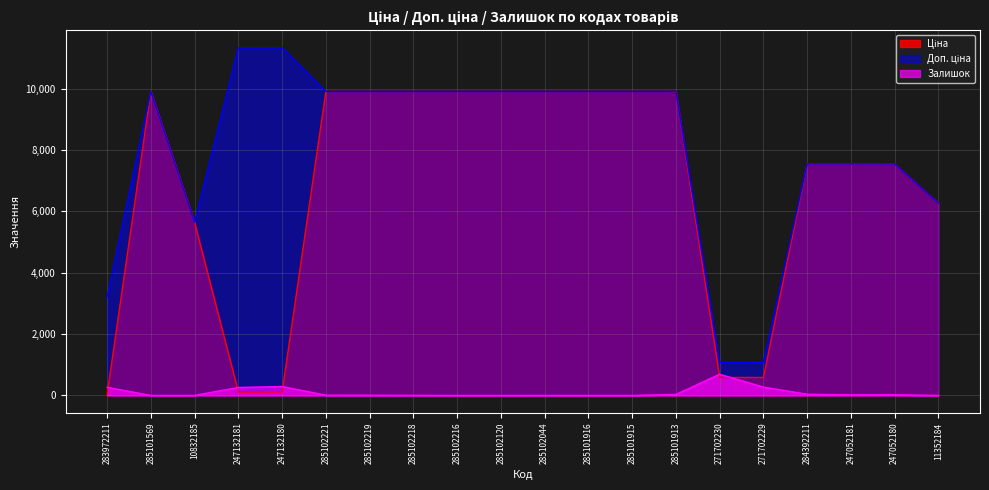

At which label is Ціна closest to 4970?

10832185